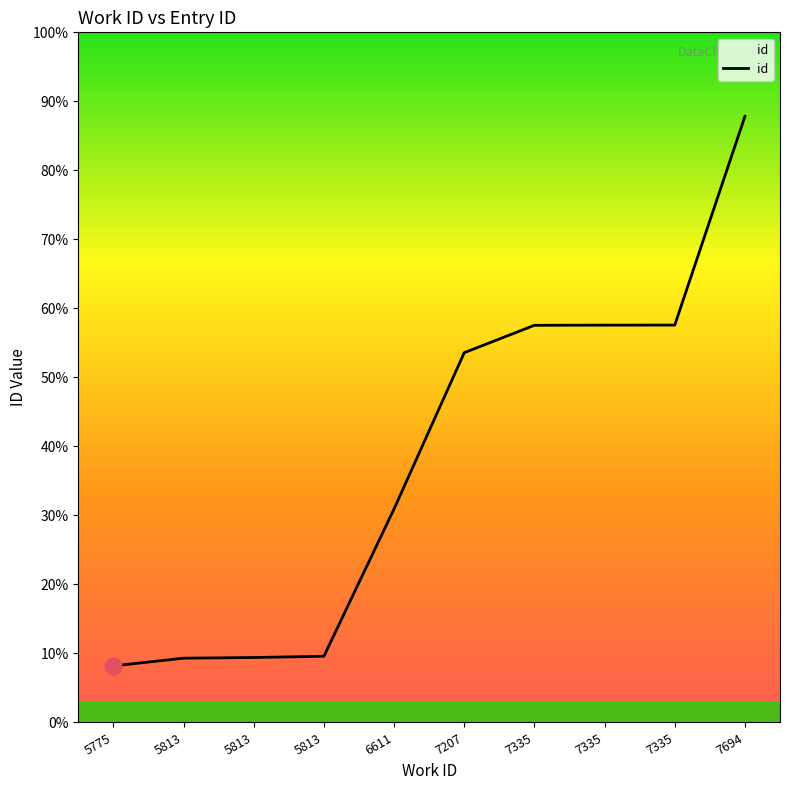

Is this an area chart (filled region under the line)?

Yes